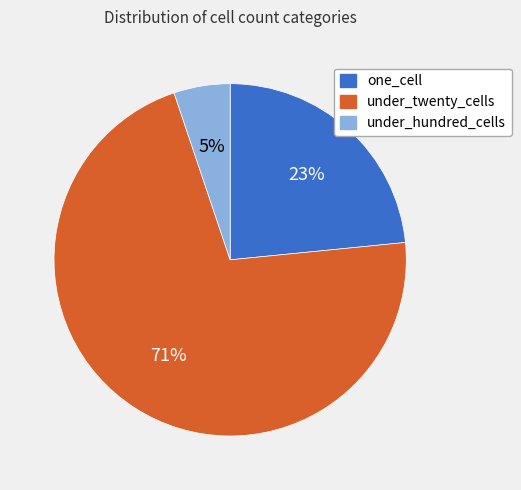

Does under_hundred_cells represent more than half of the total?

No